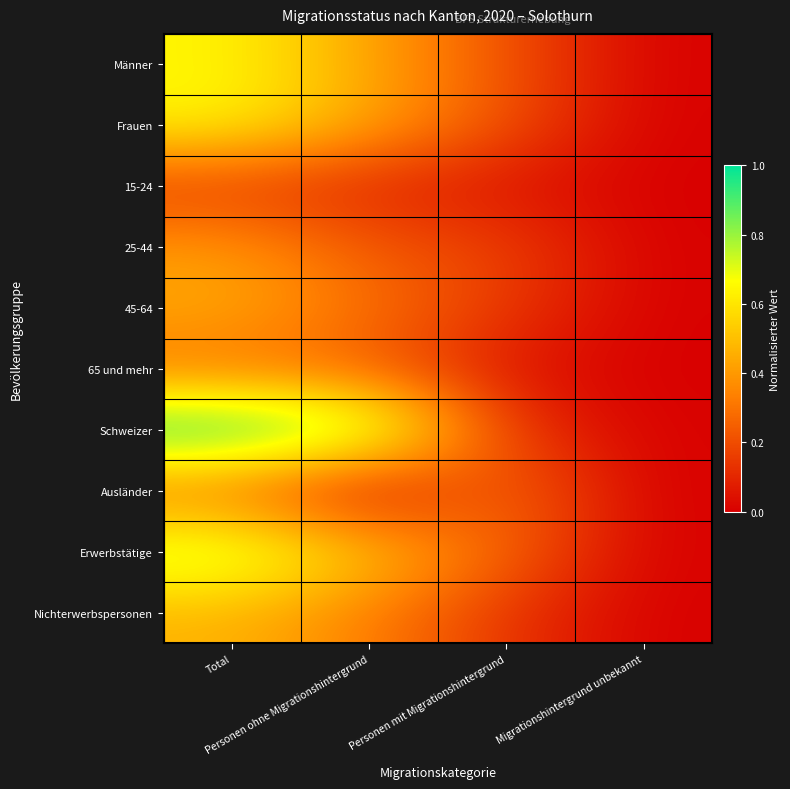

Reading left to right, transcribe all the data shown in this chart.

Männer: Total=0.6	Personen ohne Migrationshintergrund=0.4	Personen mit Migrationshintergrund=0.2	Migrationshintergrund unbekannt=0.0
Frauen: Total=0.6	Personen ohne Migrationshintergrund=0.4	Personen mit Migrationshintergrund=0.2	Migrationshintergrund unbekannt=0.0
15-24: Total=0.2	Personen ohne Migrationshintergrund=0.1	Personen mit Migrationshintergrund=0.1	Migrationshintergrund unbekannt=0.0
25-44: Total=0.4	Personen ohne Migrationshintergrund=0.2	Personen mit Migrationshintergrund=0.2	Migrationshintergrund unbekannt=0.0
45-64: Total=0.4	Personen ohne Migrationshintergrund=0.3	Personen mit Migrationshintergrund=0.2	Migrationshintergrund unbekannt=0.0
65 und mehr: Total=0.3	Personen ohne Migrationshintergrund=0.2	Personen mit Migrationshintergrund=0.1	Migrationshintergrund unbekannt=0.0
Schweizer: Total=1.0	Personen ohne Migrationshintergrund=0.9	Personen mit Migrationshintergrund=0.1	Migrationshintergrund unbekannt=0.0
Ausländer: Total=0.3	Personen ohne Migrationshintergrund=0.0	Personen mit Migrationshintergrund=0.3	Migrationshintergrund unbekannt=0.0
Erwerbstätige: Total=0.8	Personen ohne Migrationshintergrund=0.5	Personen mit Migrationshintergrund=0.3	Migrationshintergrund unbekannt=0.0
Nichterwerbspersonen: Total=0.5	Personen ohne Migrationshintergrund=0.3	Personen mit Migrationshintergrund=0.1	Migrationshintergrund unbekannt=0.0